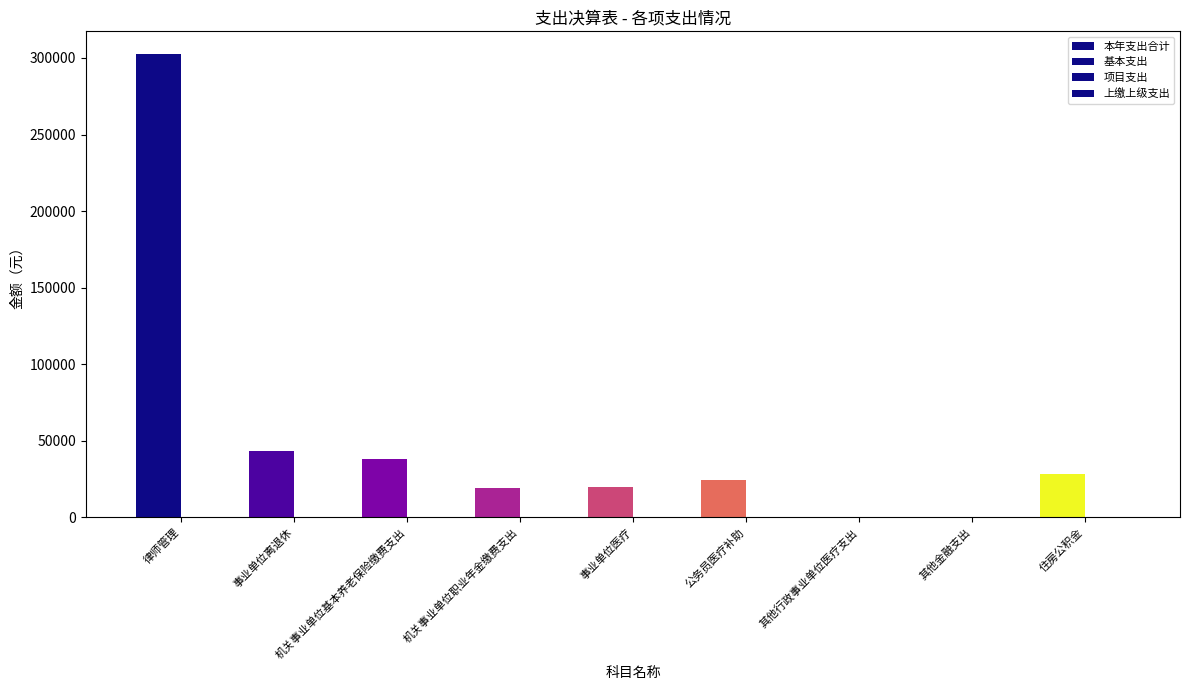

Which series has the largest range (max minus min)?

基本支出